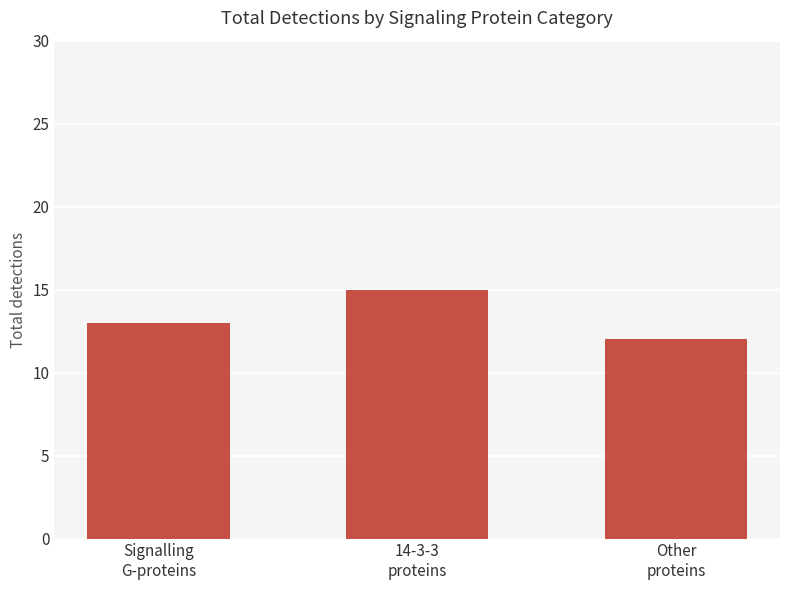

What is the change in value from Signalling
G-proteins to 14-3-3
proteins?

+2